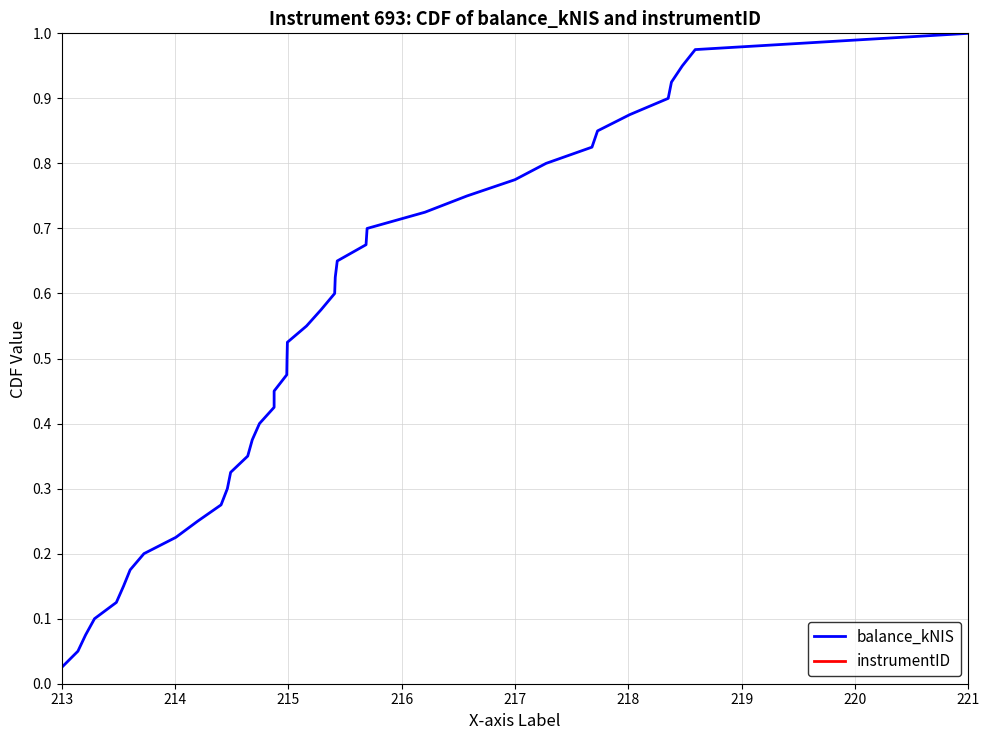

Which category has the highest value in the balance_kNIS series?

221